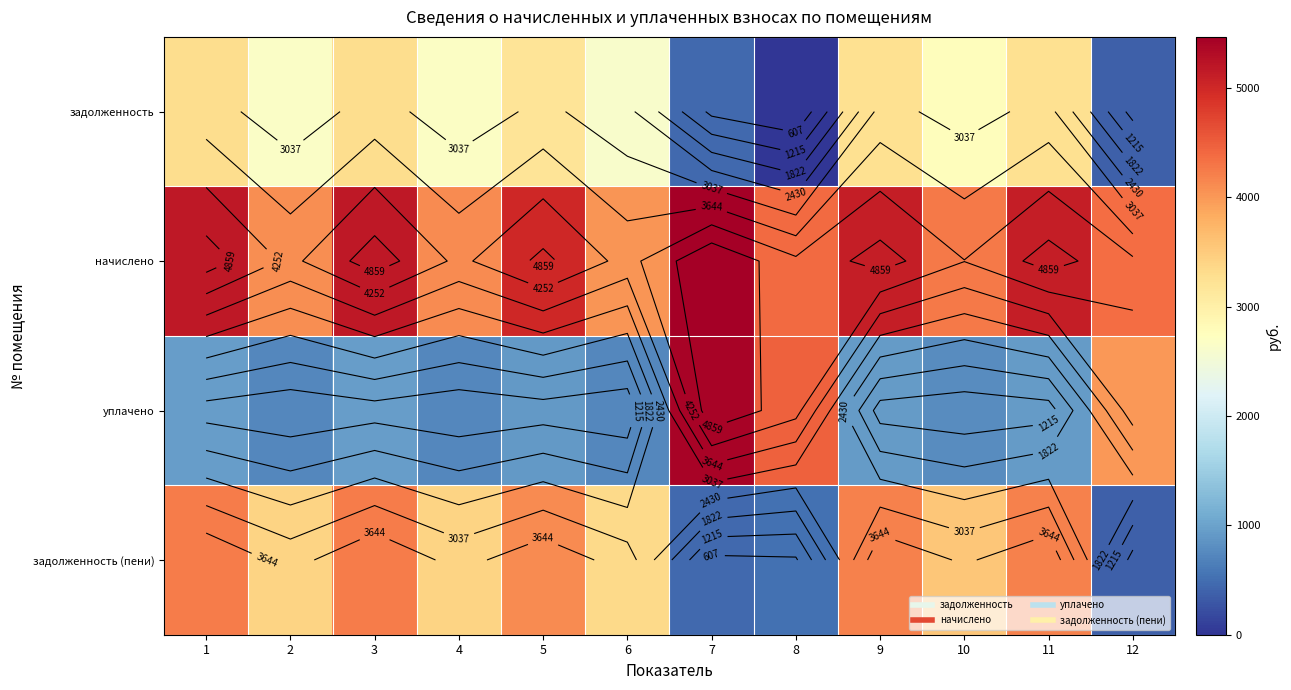

The value of уплачено at 10 is 1282.8. True or false?

False